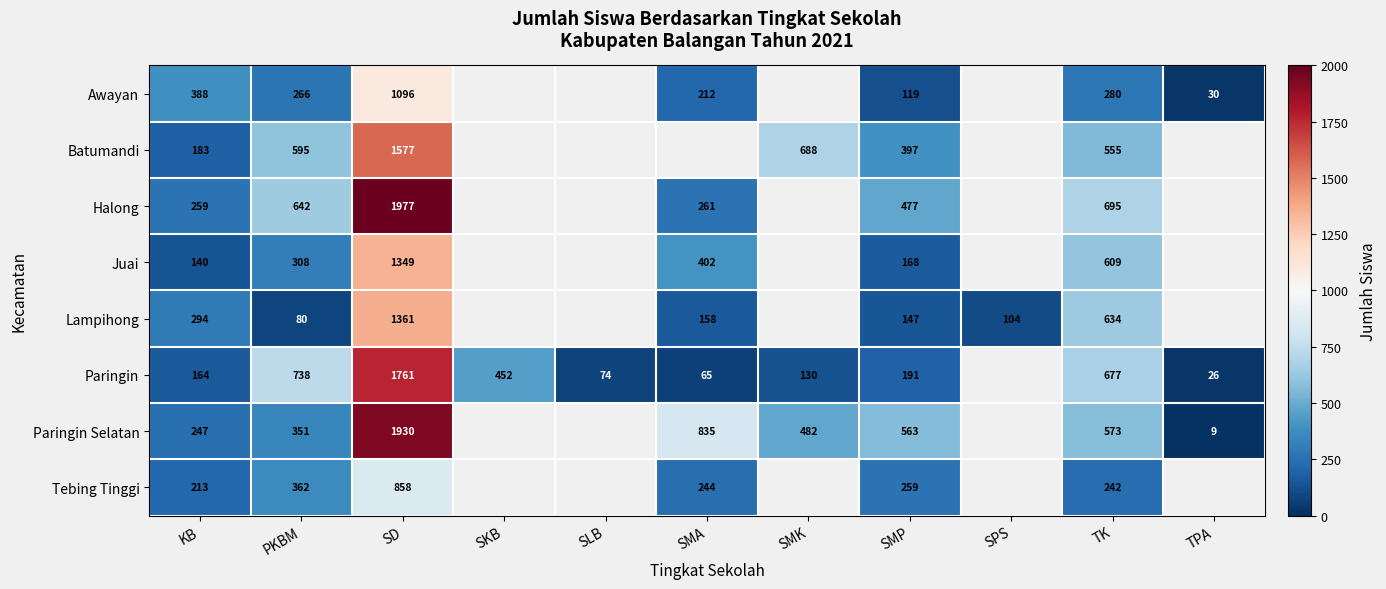

What is the spread (max minus min) of values at SD?

1119